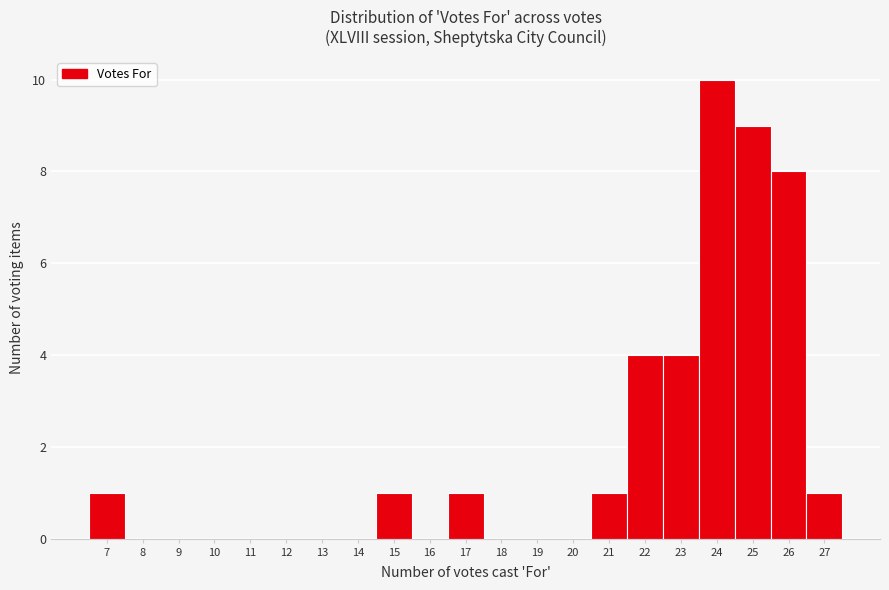

Reading left to right, list every bar in this chart as the range it spans on the x-axis followed by its height. The values are not printed on the chart, so give them approximately, as read against the axis.

6.5 to 7.5: 1
7.5 to 8.5: 0
8.5 to 9.5: 0
9.5 to 10.5: 0
10.5 to 11.5: 0
11.5 to 12.5: 0
12.5 to 13.5: 0
13.5 to 14.5: 0
14.5 to 15.5: 1
15.5 to 16.5: 0
16.5 to 17.5: 1
17.5 to 18.5: 0
18.5 to 19.5: 0
19.5 to 20.5: 0
20.5 to 21.5: 1
21.5 to 22.5: 4
22.5 to 23.5: 4
23.5 to 24.5: 10
24.5 to 25.5: 9
25.5 to 26.5: 8
26.5 to 27.5: 1